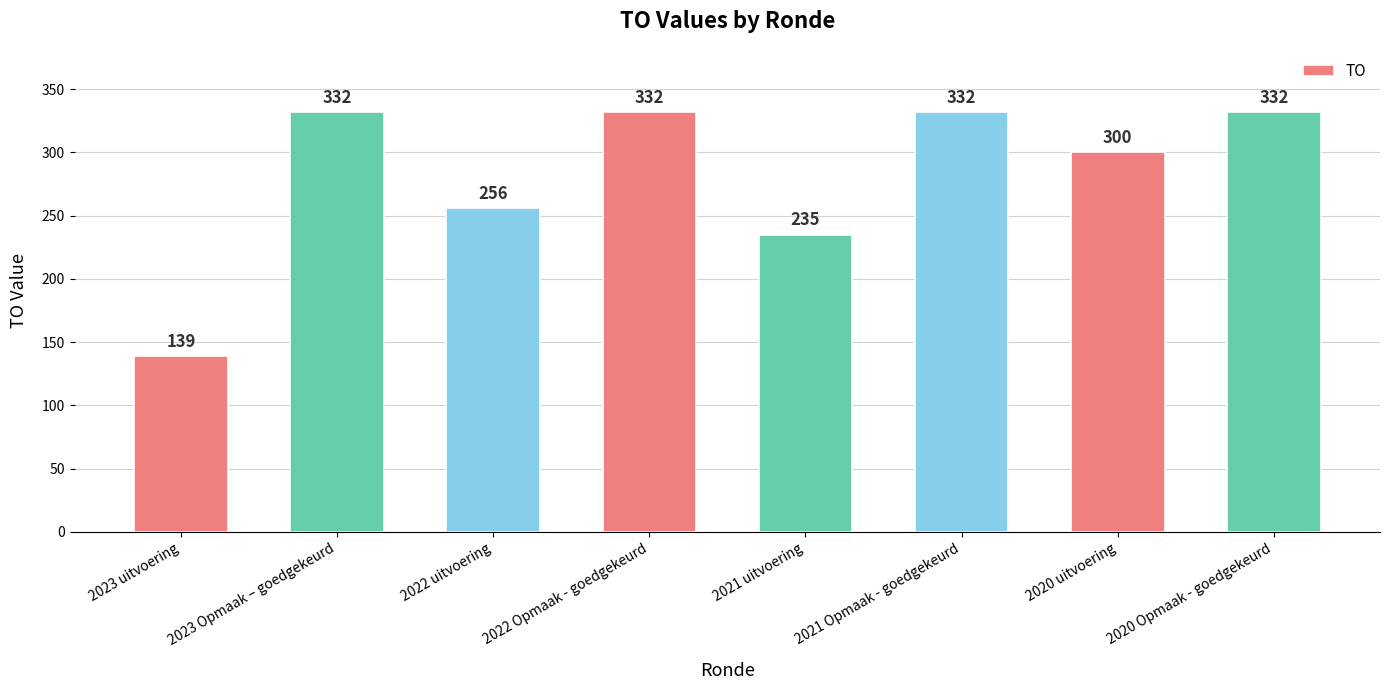

How many distinct data groups are displayed?

1